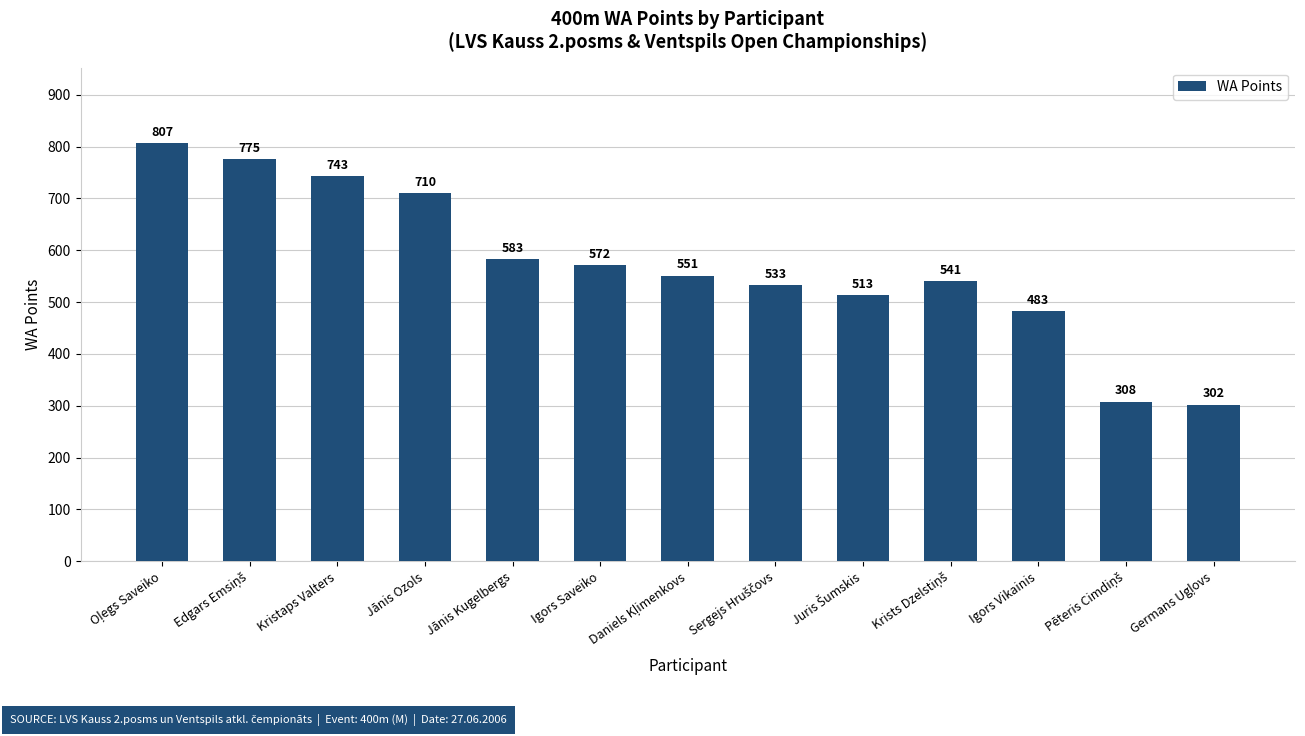

Read the value at Jānis Ozols, to the nearest 10.

710